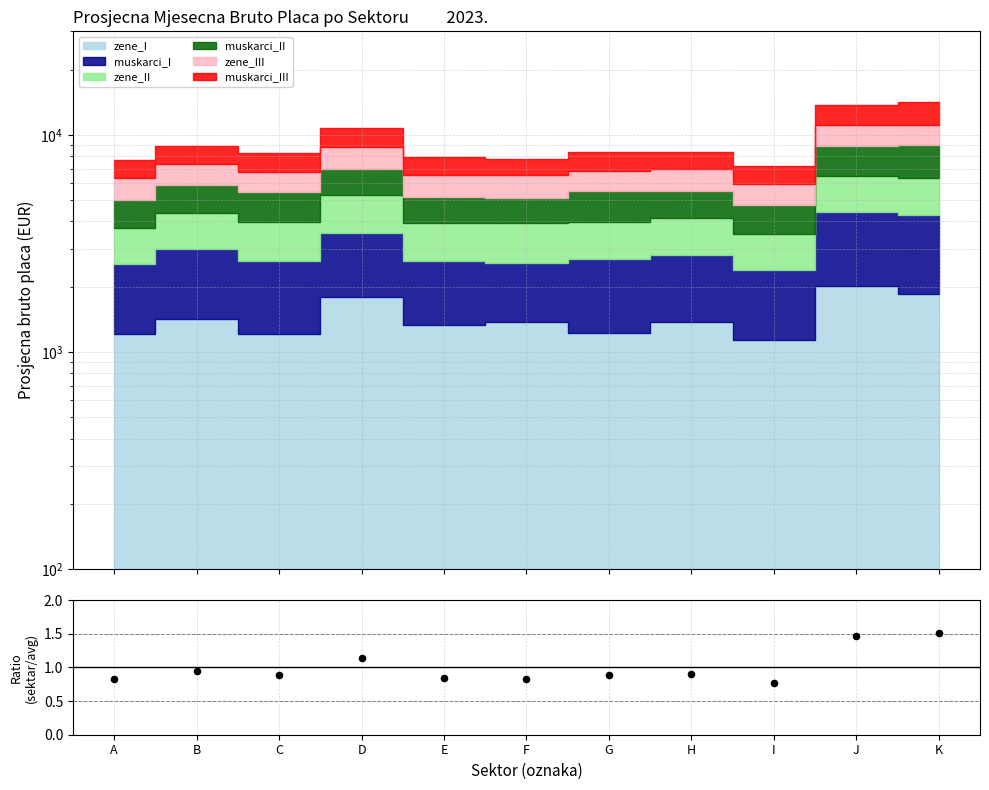

Between E and K, which is larger?

K